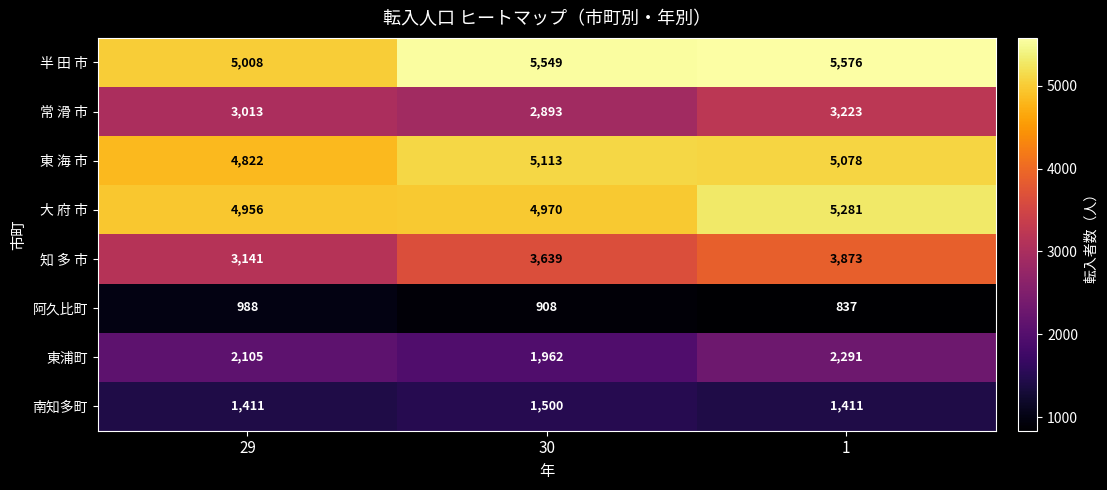

What is the smallest value displayed?

837